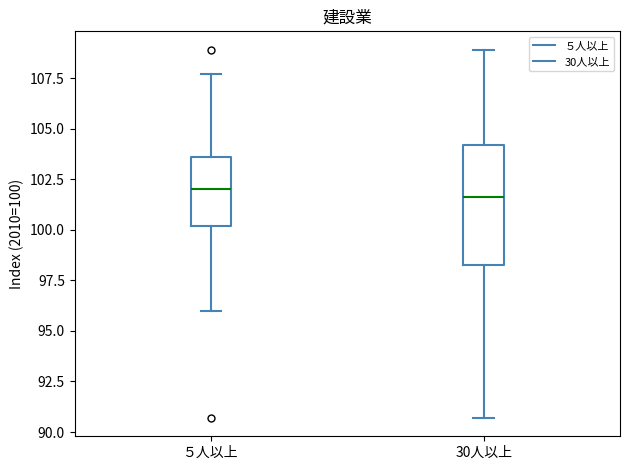

Reading left to right, transcribe this box plot: for each box, give where its median line is, the range the box spans, and where its two whiskers end, as read against the y-axis. The values are not printed on the chart, so give them approximately, as read against the axis.

５人以上: median 102.0, box 100.0 to 103.5, whiskers 96.0 to 107.5
30人以上: median 101.5, box 98.5 to 104.0, whiskers 90.5 to 109.0